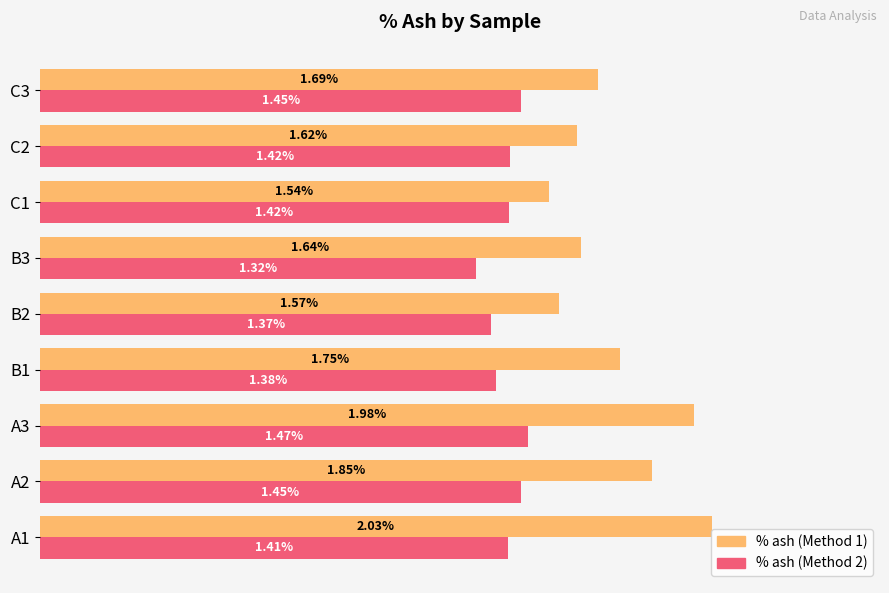

Which series changed the most between A2 and B3?

% ash (Method 1)